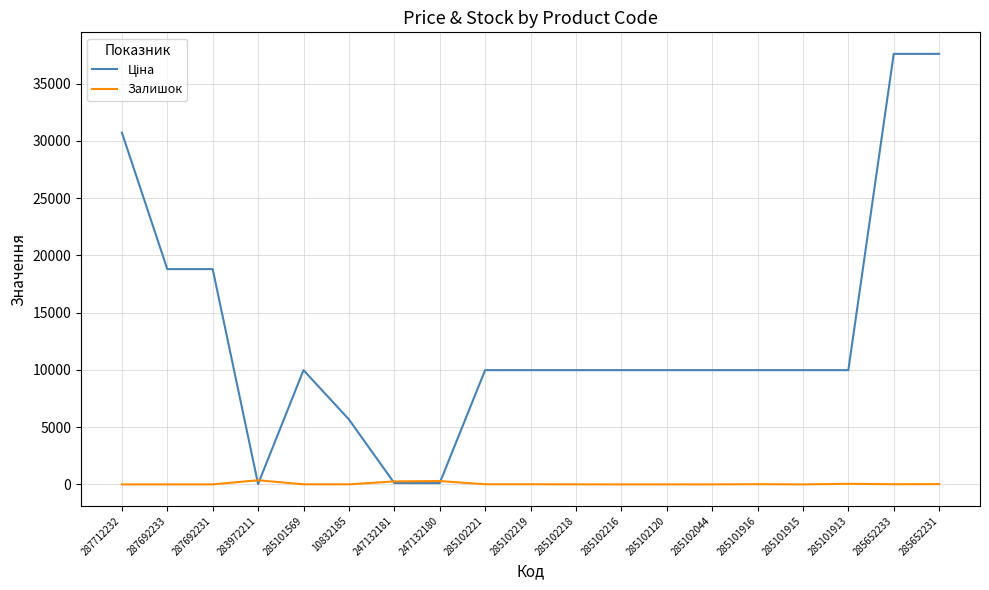

What is the total value across all series at 285102219?

9986.0